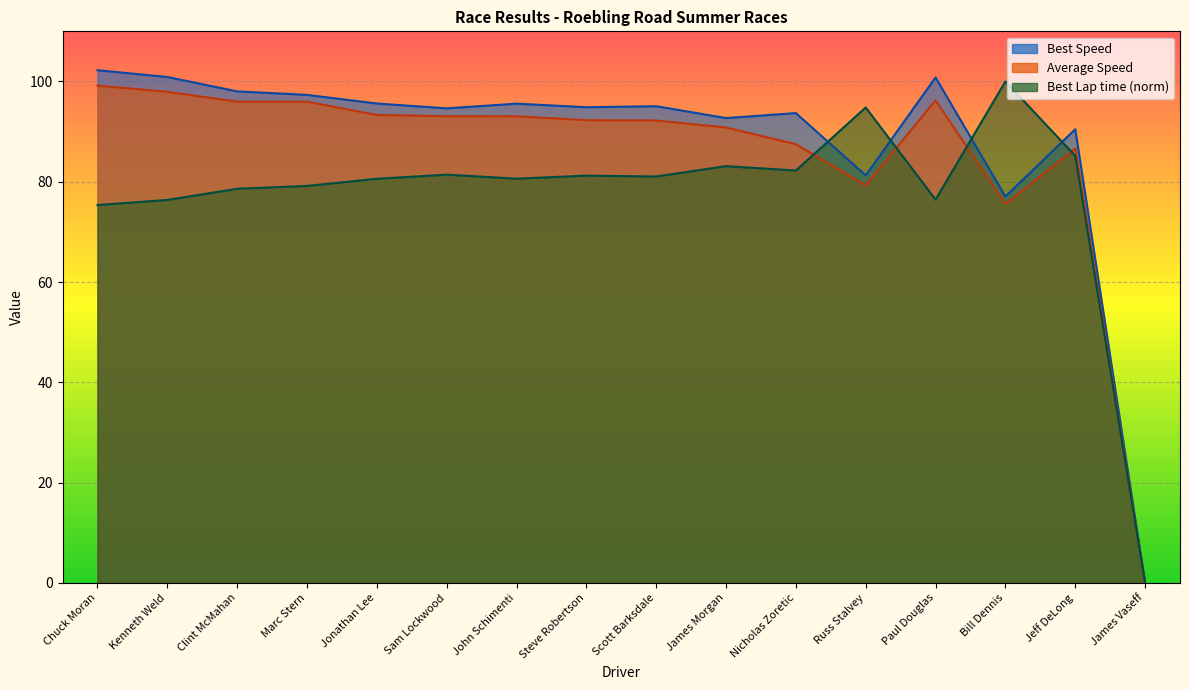

At which category does the chart reach its minimum across all series?

James Vaseff